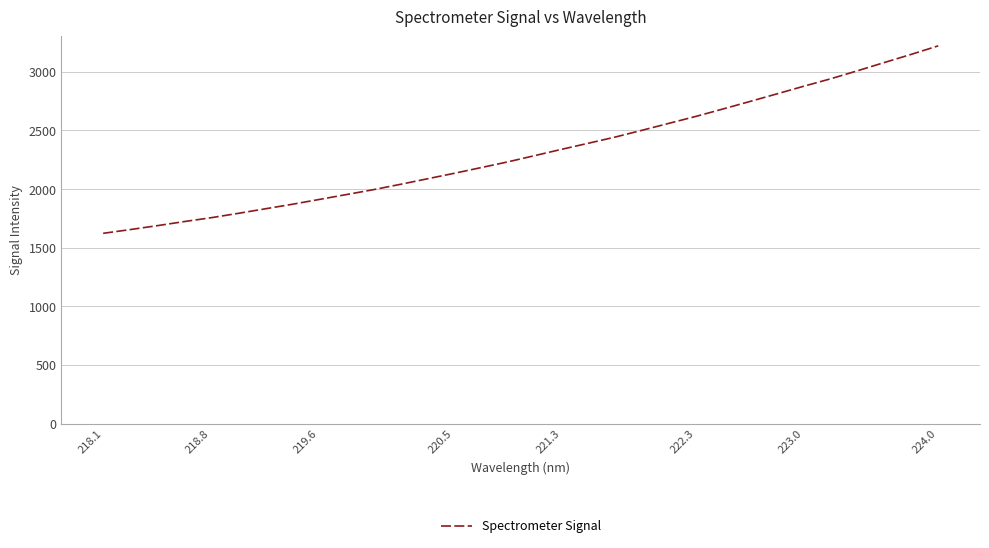

What is the smallest value displayed?

1622.8